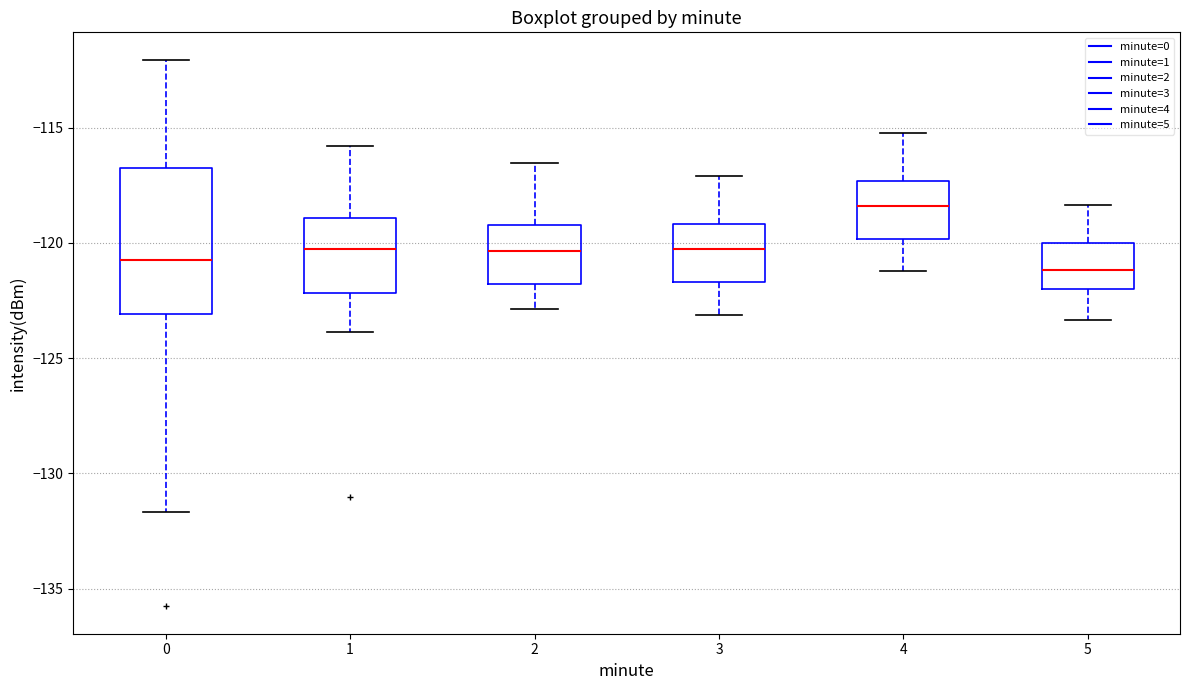

Which box's median line is the highest?

4